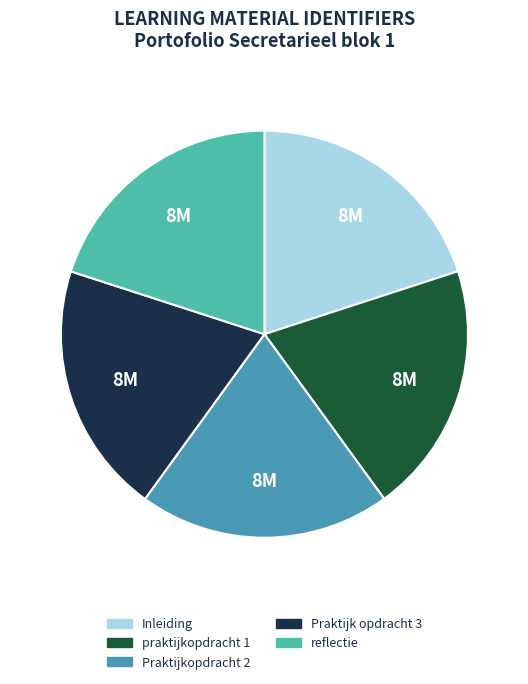

Rank the categories by value from lowest to highest.

praktijkopdracht 1, Inleiding, Praktijkopdracht 2, Praktijk opdracht 3, reflectie